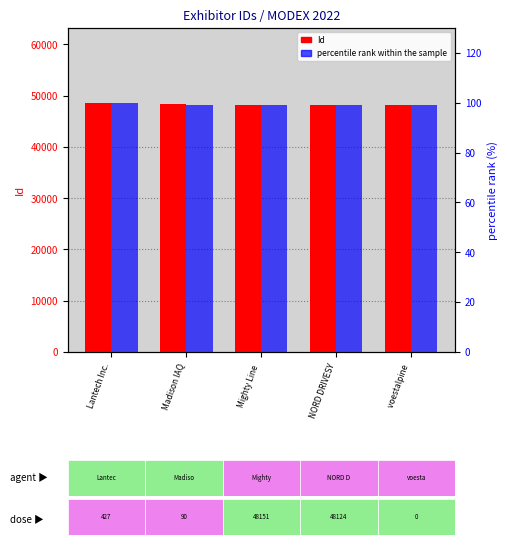

What is the total value across all series at Lantech Inc.?

48707.0